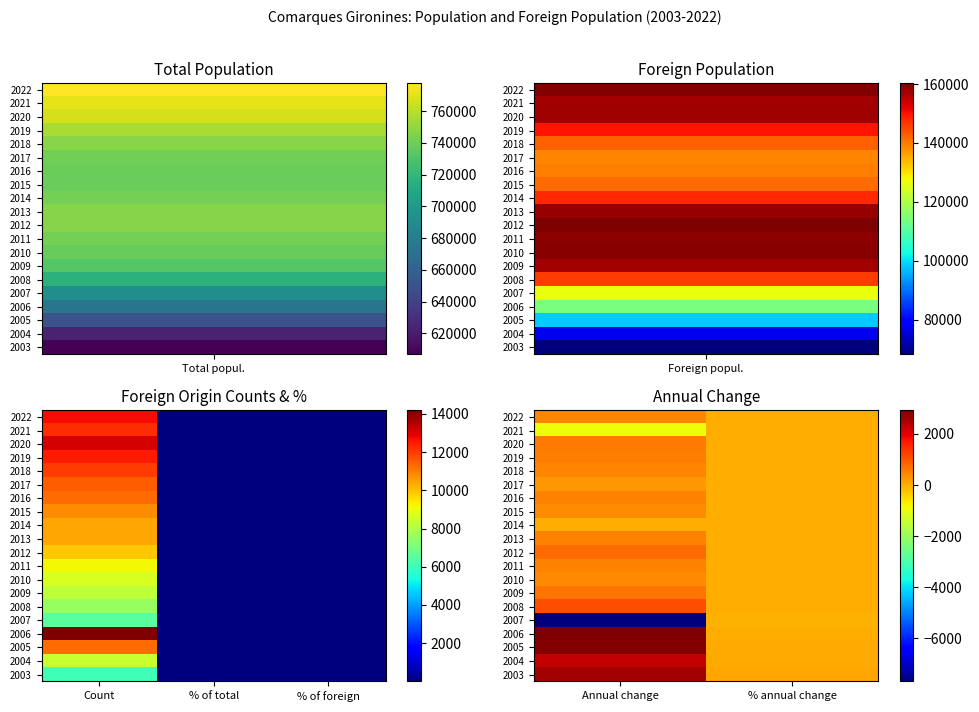

What is the minimum value shown in the chart?

-7682.0